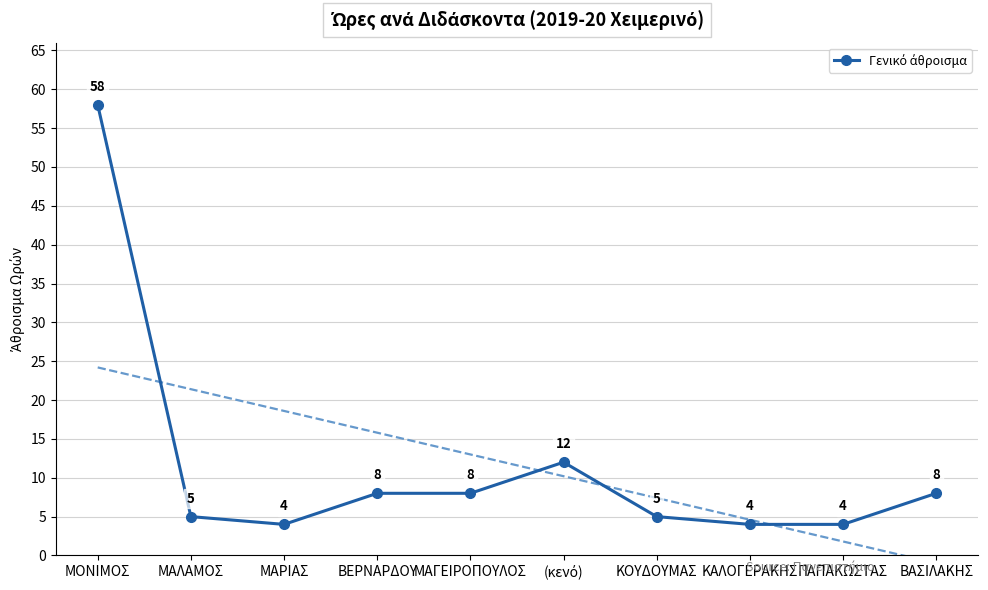

Reading left to right, what are all the values shown in this chart?

58	5	4	8	8	12	5	4	4	8